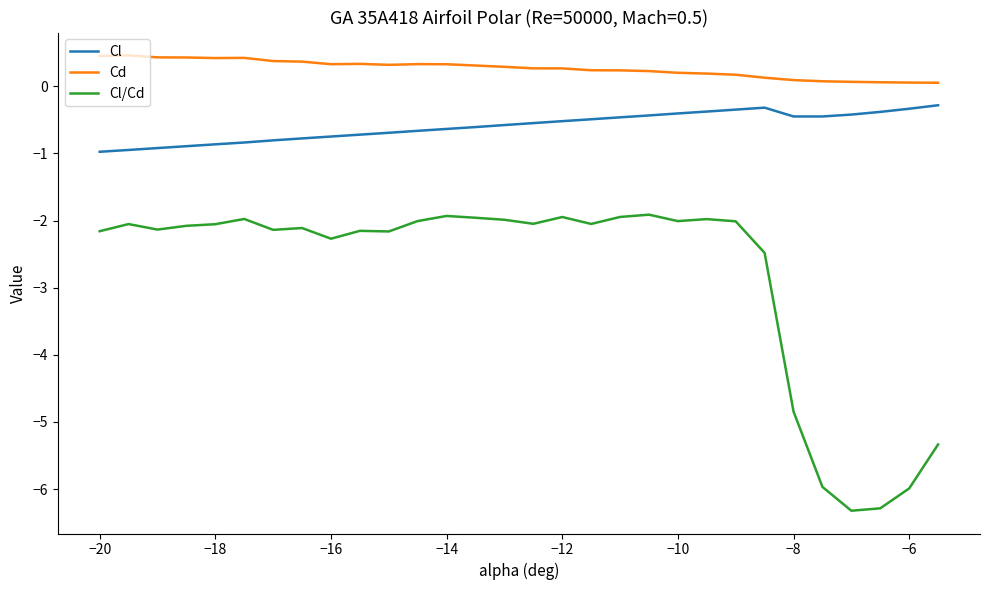

True or false: Cl and Cl/Cd cross at least once.

False